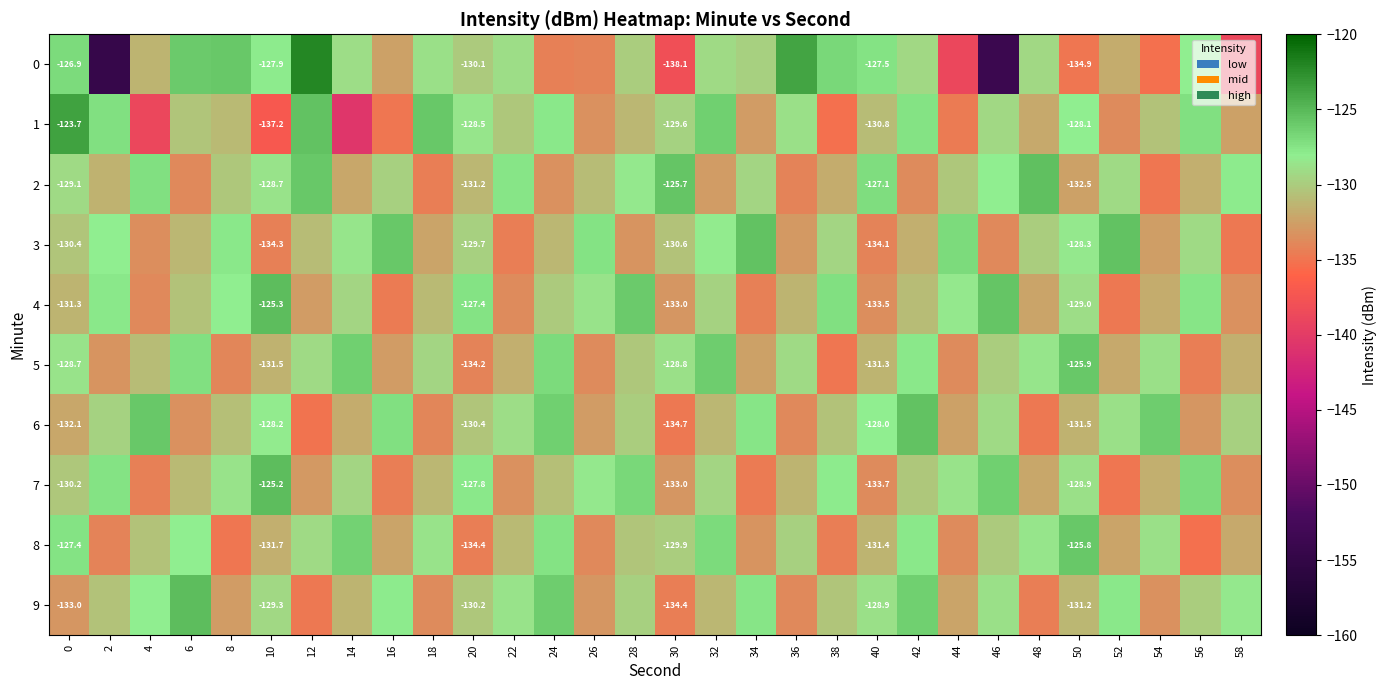

Rank the series at 28 from highest to lowest value.

4, 7, 2, 9, 6, 0, 5, 8, 1, 3